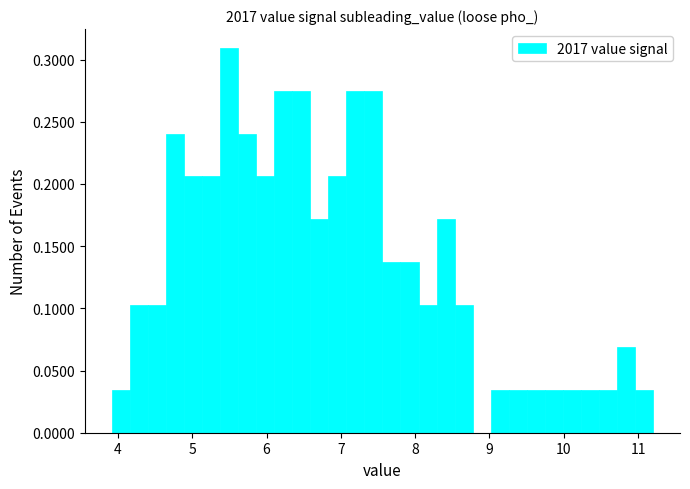

Read against the x-axis, roughly where is the centre of the tallest bar?

5.5